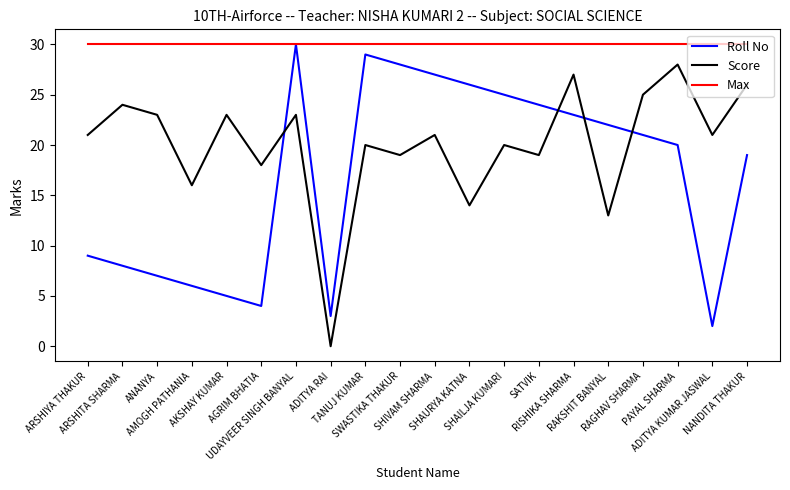

At which category does Score reach its first local valley?

AMOGH PATHANIA